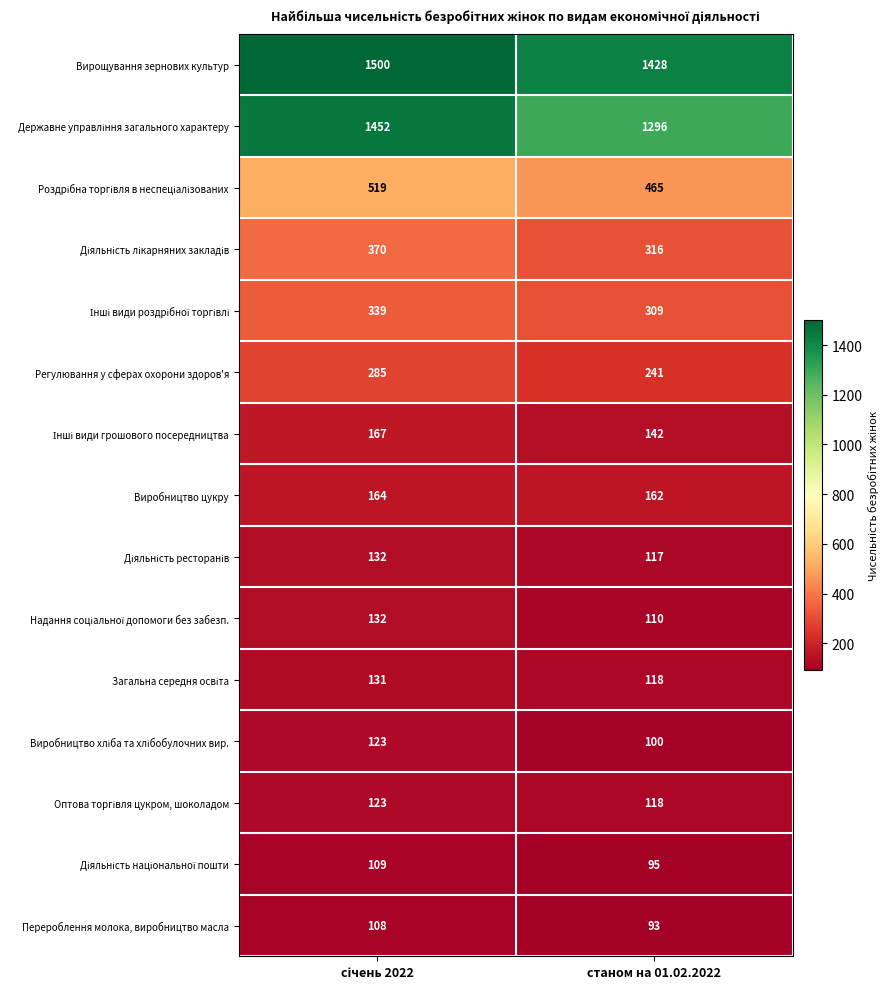

What is the total value across all series at станом на 01.02.2022?

5110